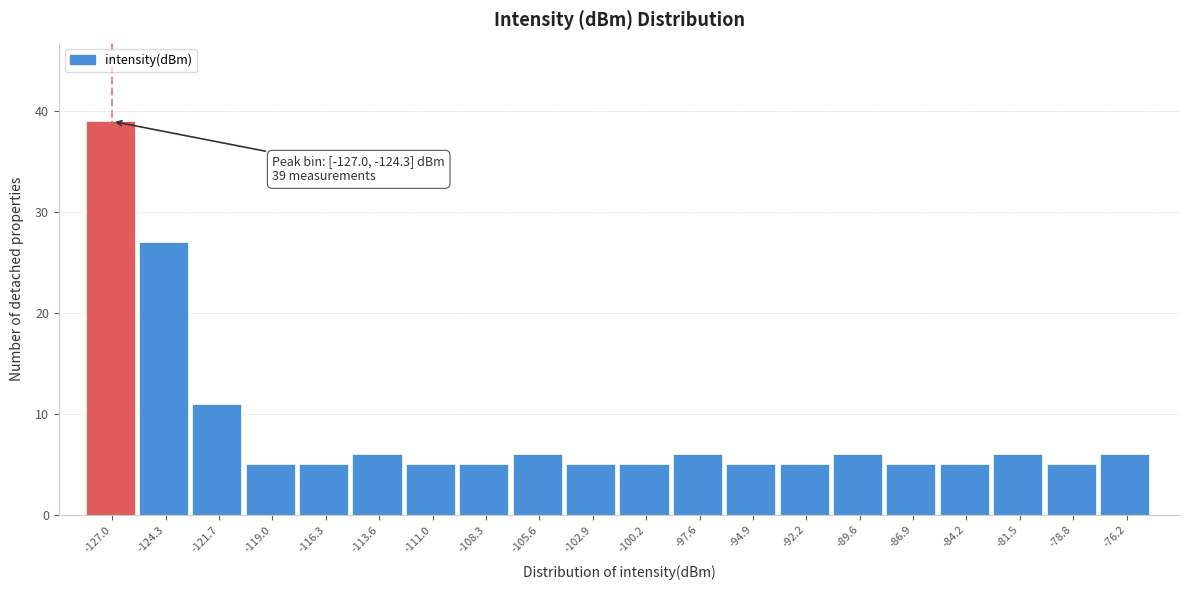

Reading left to right, transcribe all the data shown in this chart.

-127.0=39	-124.3=27	-121.7=11	-119.0=5	-116.3=5	-113.6=6	-111.0=5	-108.3=5	-105.6=6	-102.9=5	-100.2=5	-97.6=6	-94.9=5	-92.2=5	-89.6=6	-86.9=5	-84.2=5	-81.5=6	-78.8=5	-76.2=6